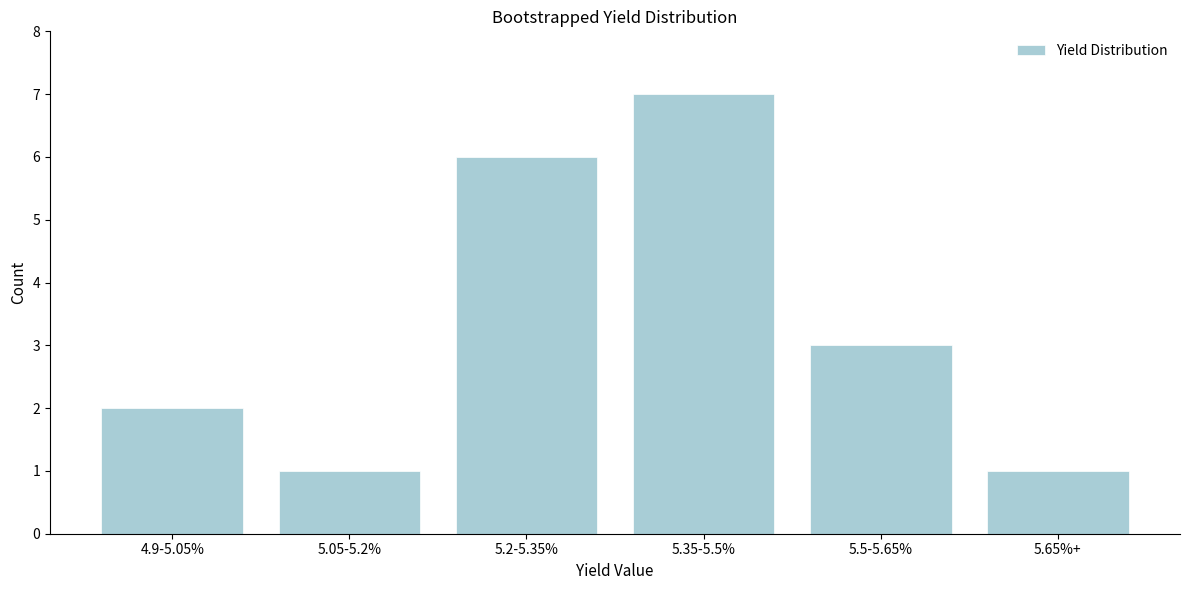

Reading left to right, extract all data points from this chart.

4.9-5.05%=2	5.05-5.2%=1	5.2-5.35%=6	5.35-5.5%=7	5.5-5.65%=3	5.65%+=1